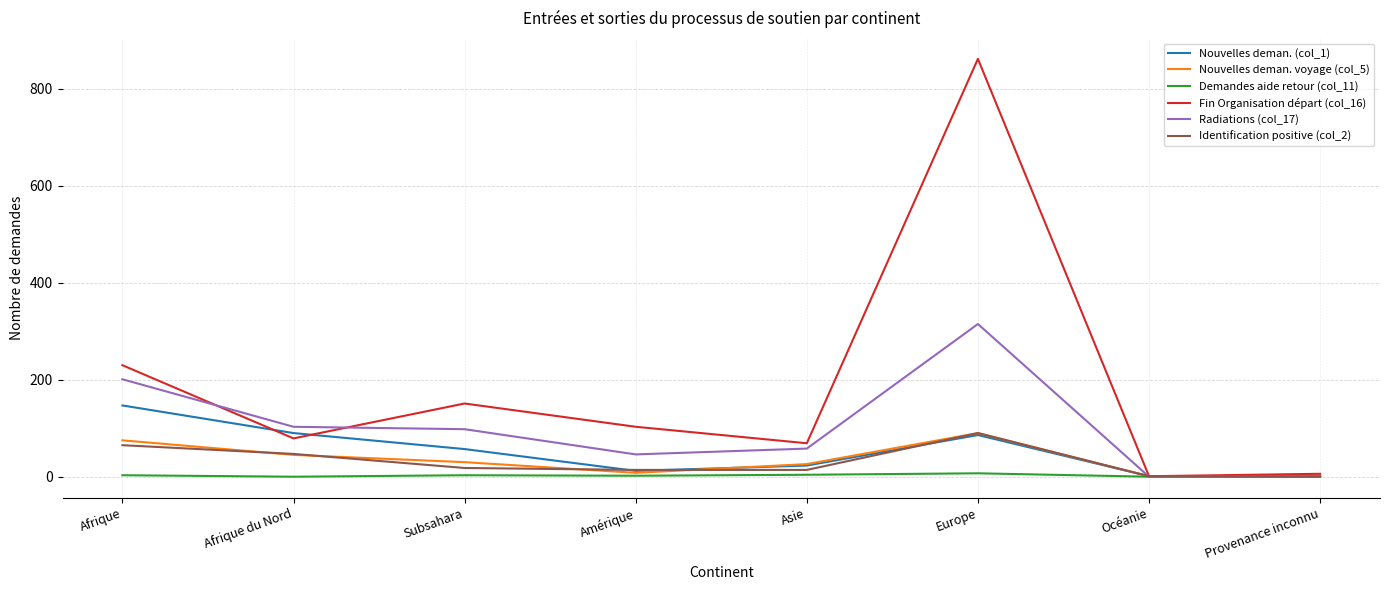

Does the chart have visible grid lines?

Yes